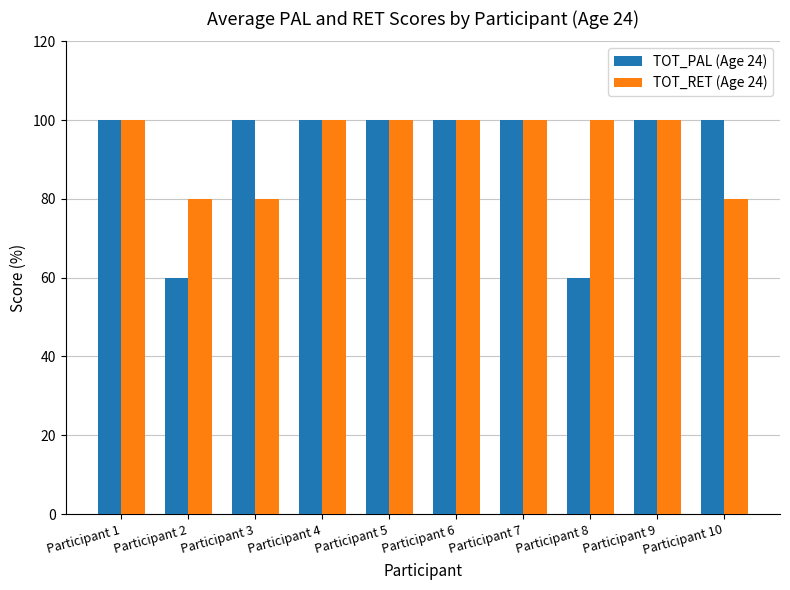

Reading left to right, transcribe all the data shown in this chart.

TOT_PAL (Age 24): 100	60	100	100	100	100	100	60	100	100
TOT_RET (Age 24): 100	80	80	100	100	100	100	100	100	80